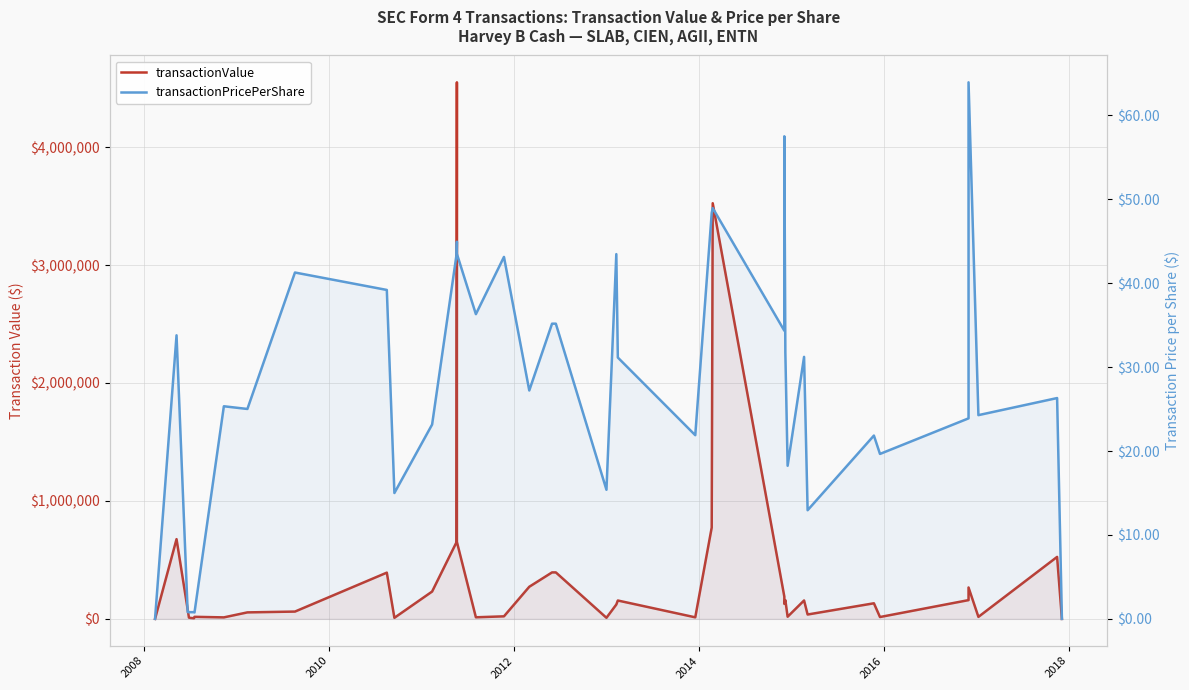

In transactionValue, how many points are higher than both neighbors (excluding endpoints)?

12